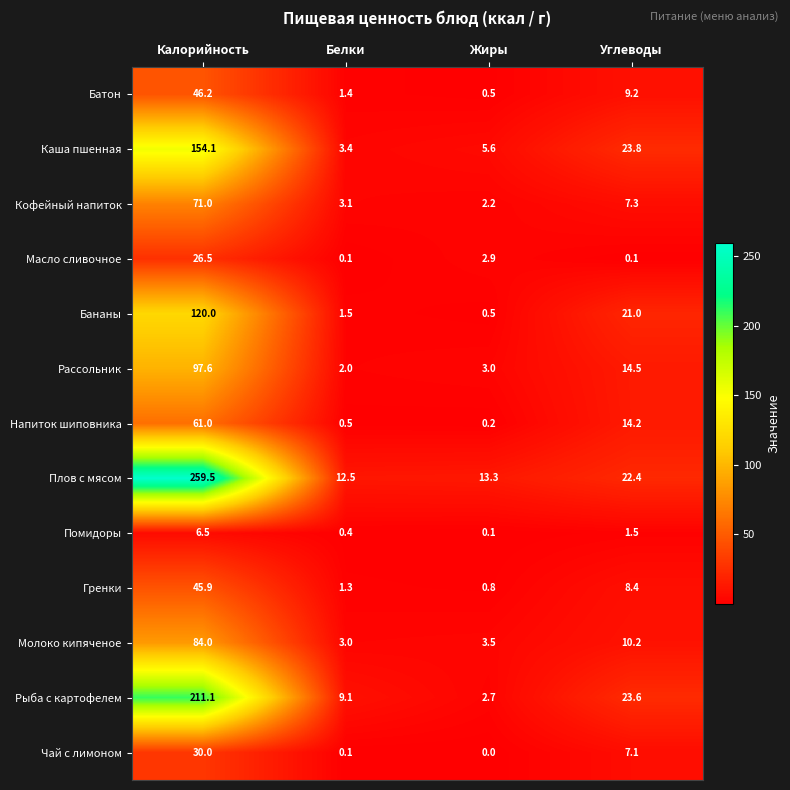

What is the maximum value shown in the chart?

259.5